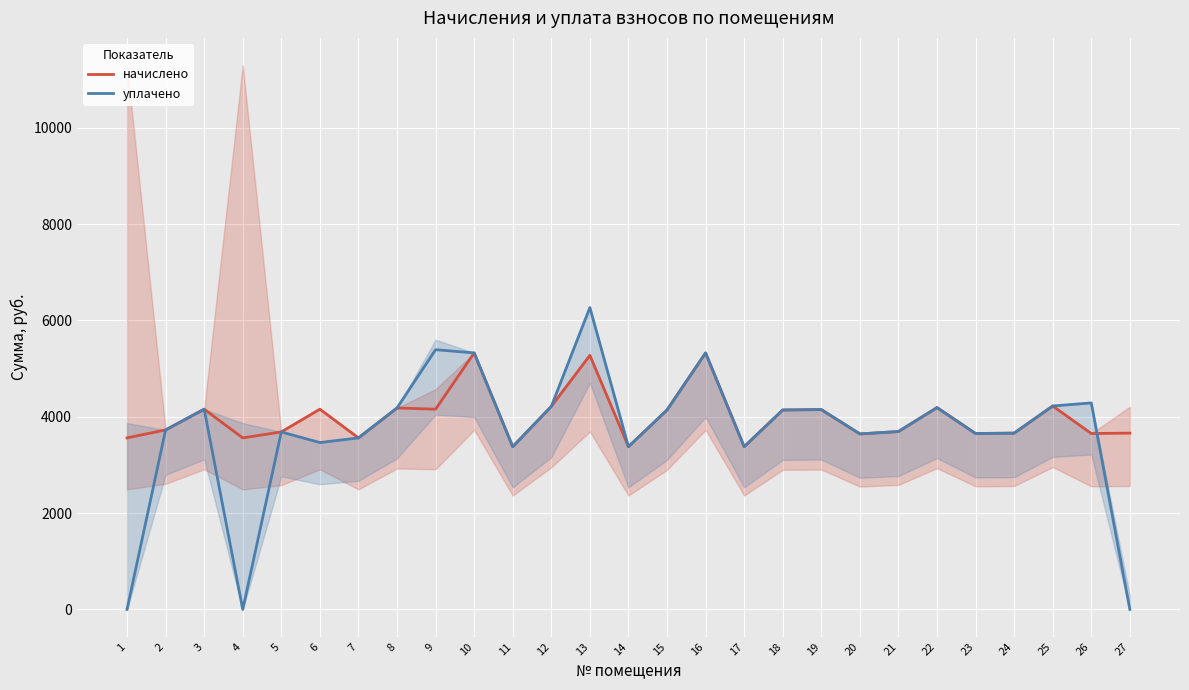

How many values in the уплачено series exceed 3726?

13